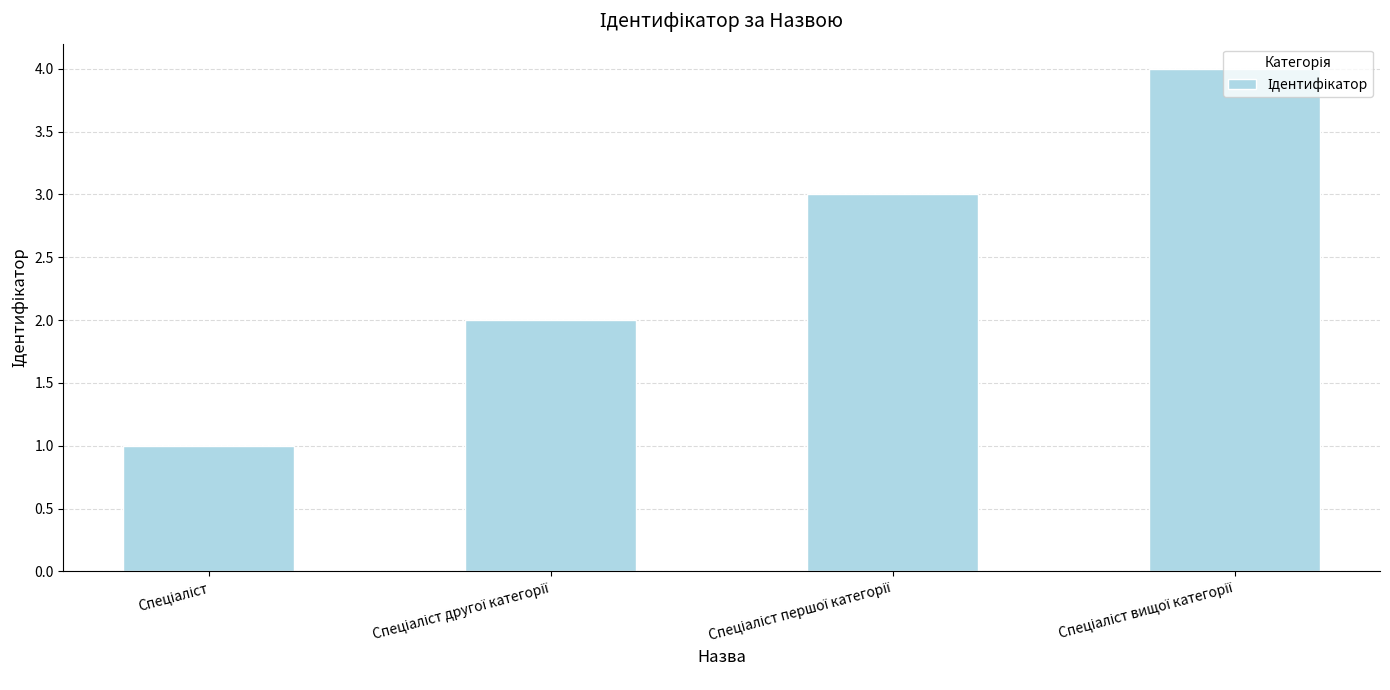

What is the difference between the maximum and minimum values?

3